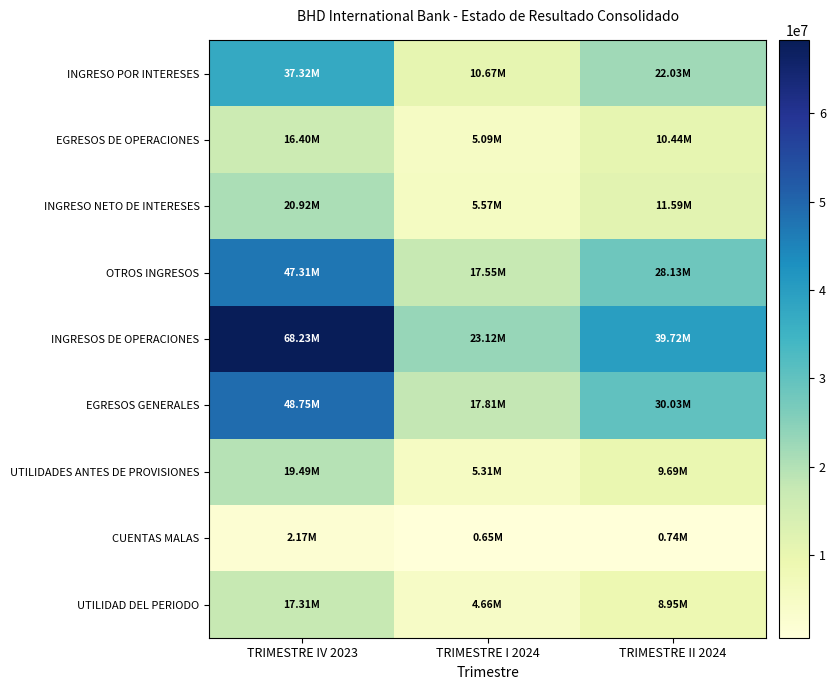

At how many categories does at least one series exceed 35366129?

2